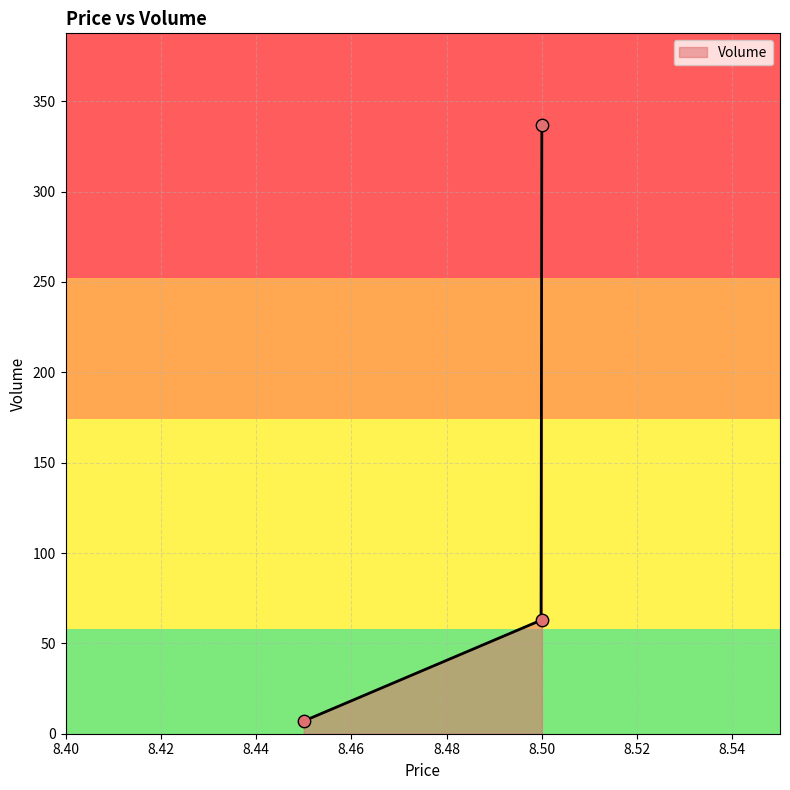

Between 8.5 and 8.5, which is larger?

8.5